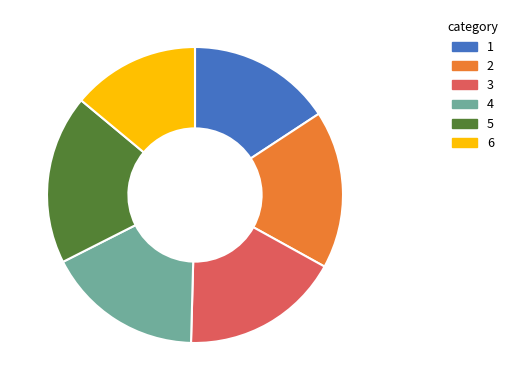

Is the sum of 6 and 1 greater than half?

No